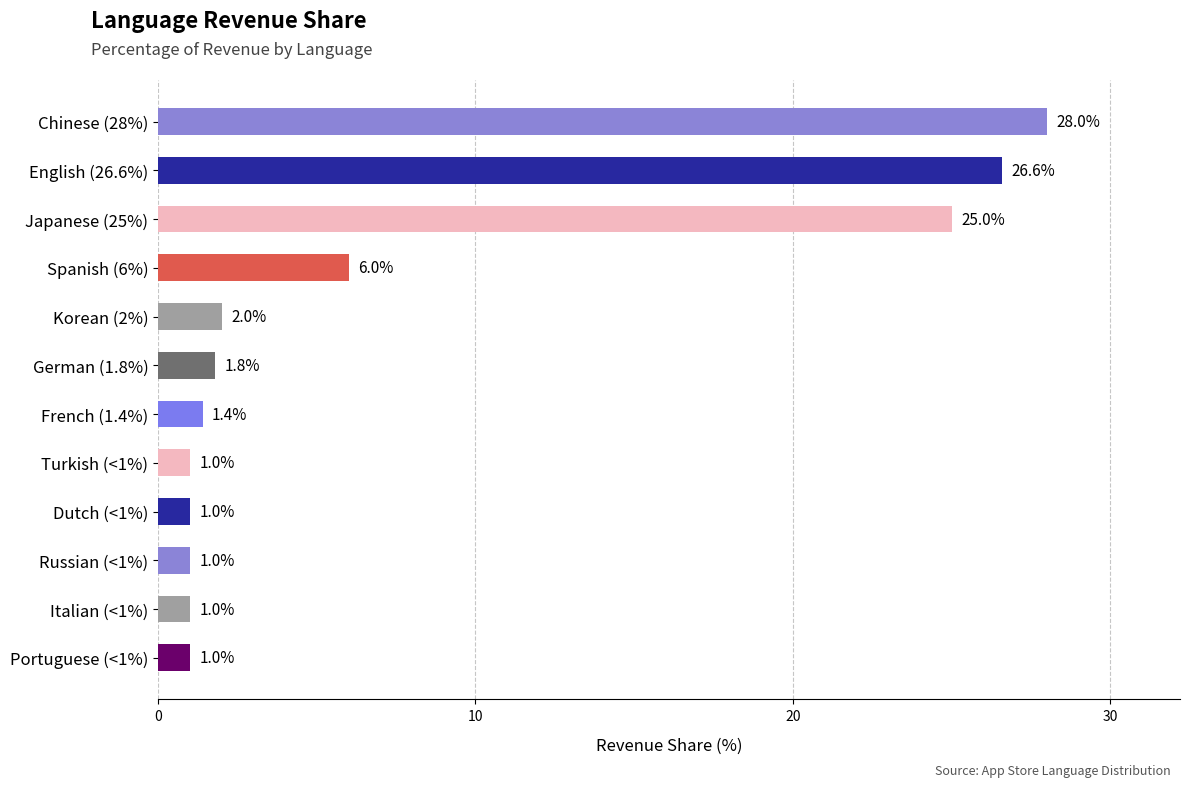

Where is the data nearest to the value 14?

Spanish (6%)